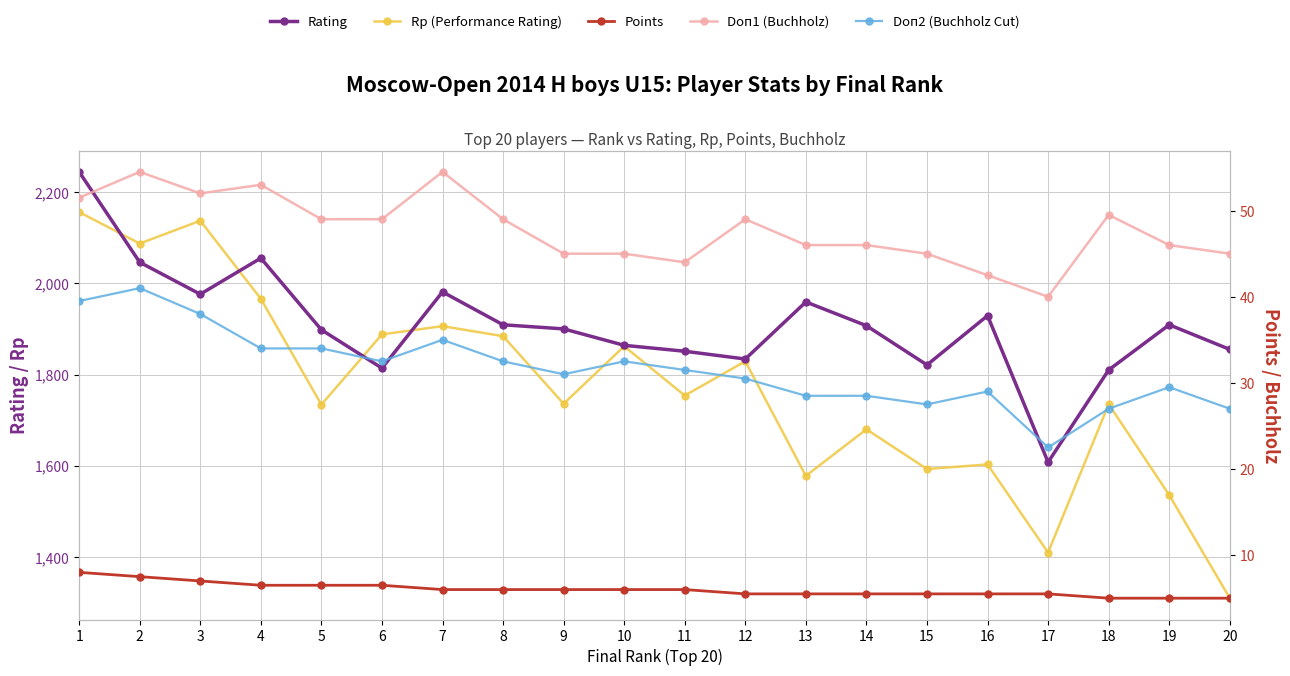

The Rp (Performance Rating) series shows 2087.0 at 2. True or false?

True